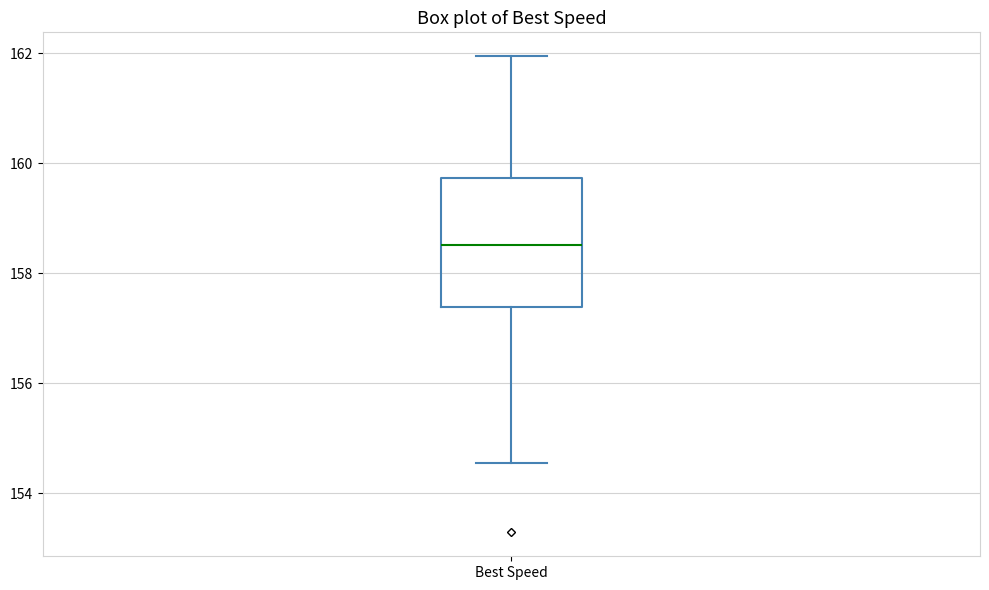

Where is the upper edge of the box for Best Speed on the y-axis? The values are not printed on the chart, so give them approximately, as read against the axis.

159.8